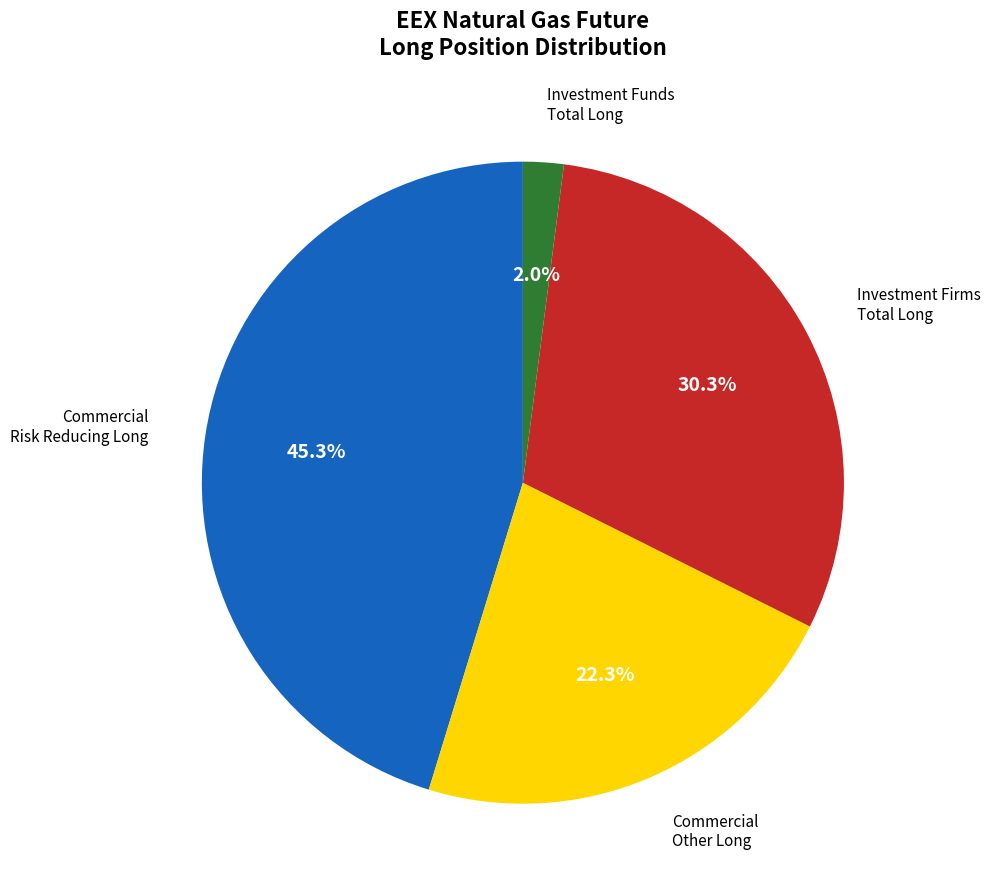

What is the smallest slice in the pie chart?

Investment Funds Total Long